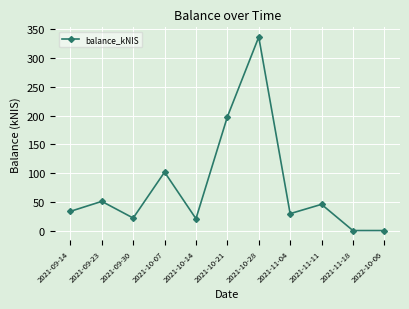

What is the label of the 7th point from the right?

2021-10-14